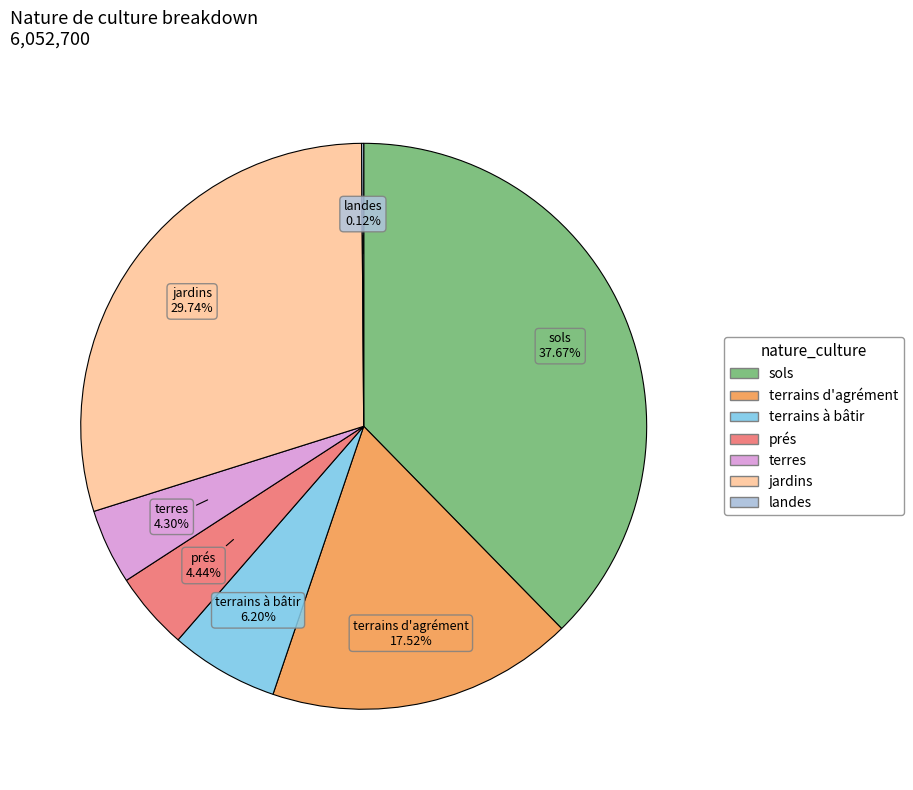

Does any single category account for the majority?

No